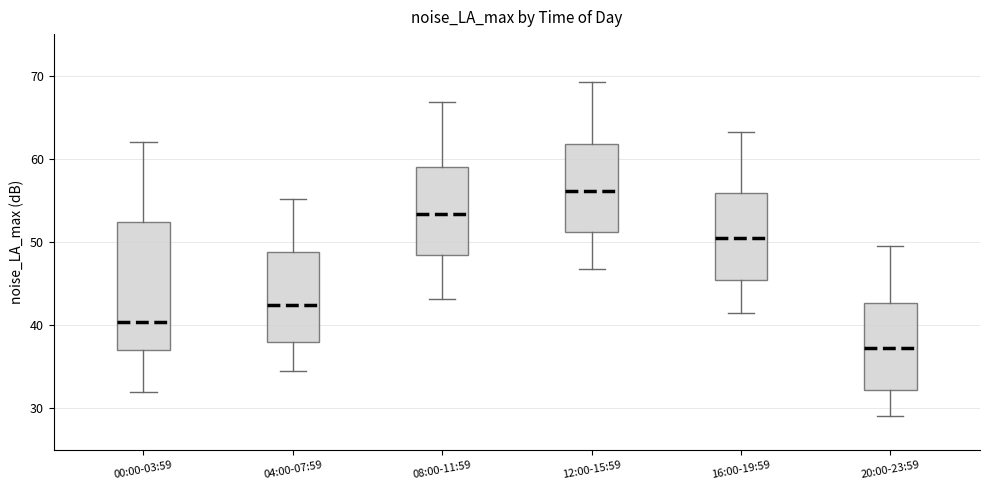

Which box is the tallest, from its lower edge to its upper edge?

00:00-03:59